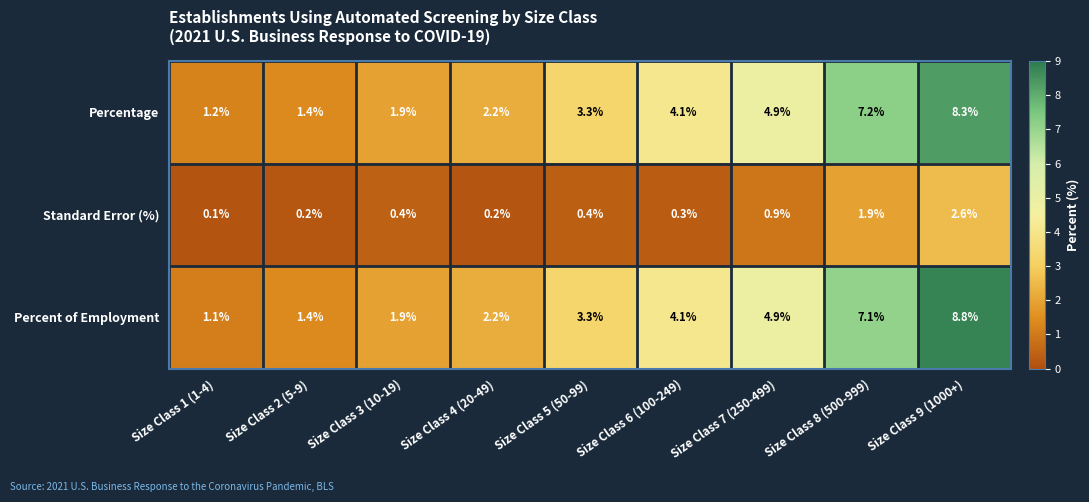

At which category is the sum across all series the highest?

Size Class 9 (1000+)